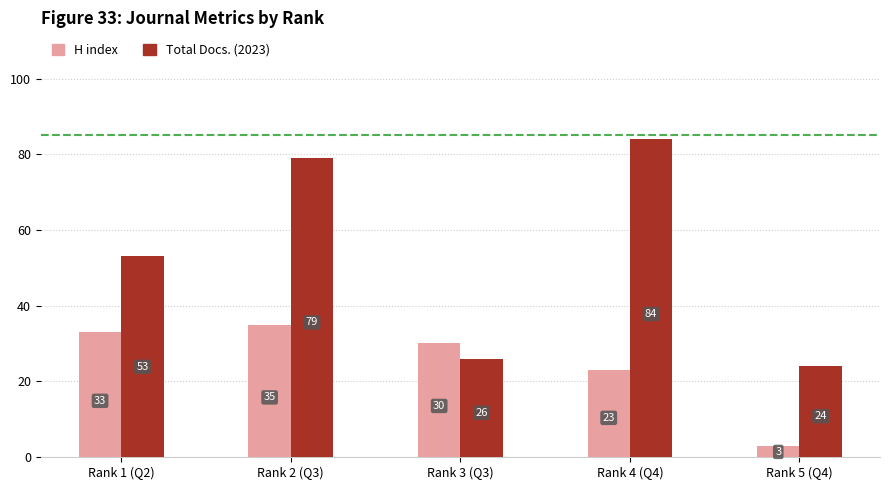

What is the sum of all Total Docs. (2023) values?

266